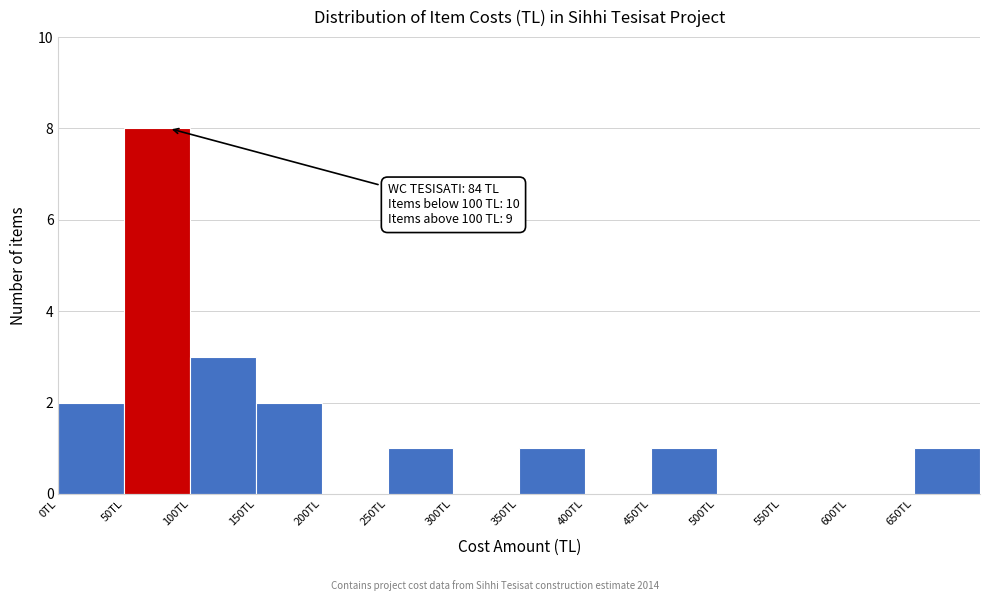

Which range on the x-axis has the tallest bar?

50 to 100